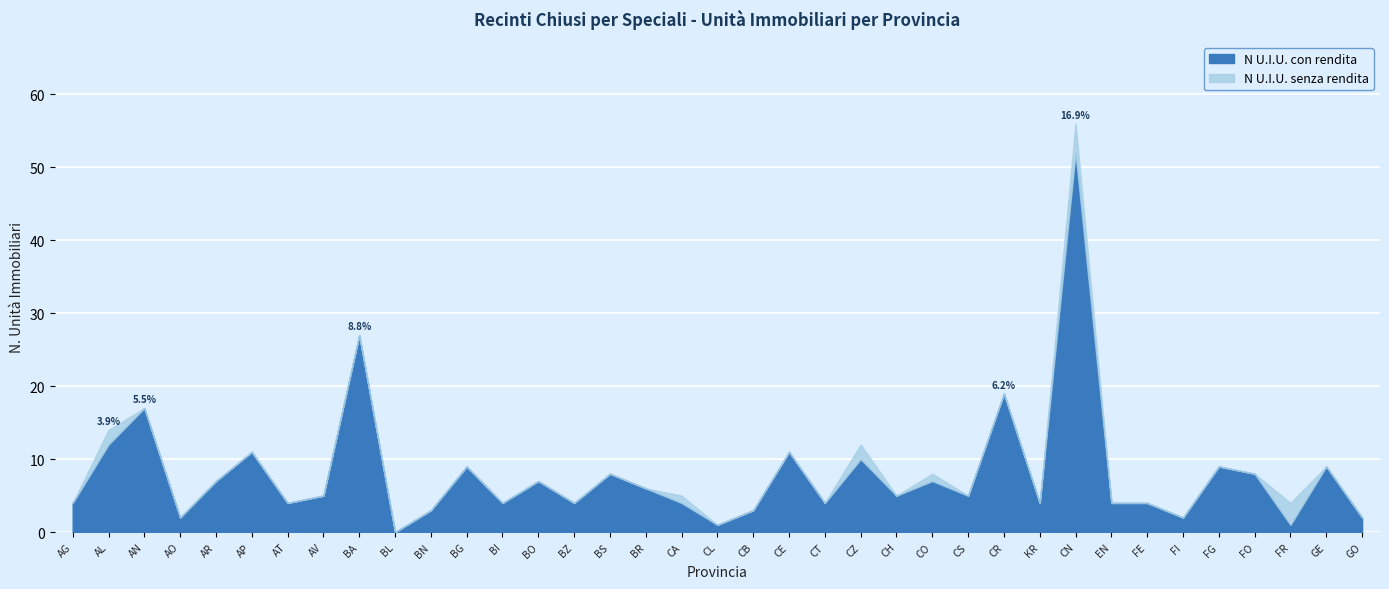

What is the value of the N U.I.U. con rendita point at the 23rd from the left?

10